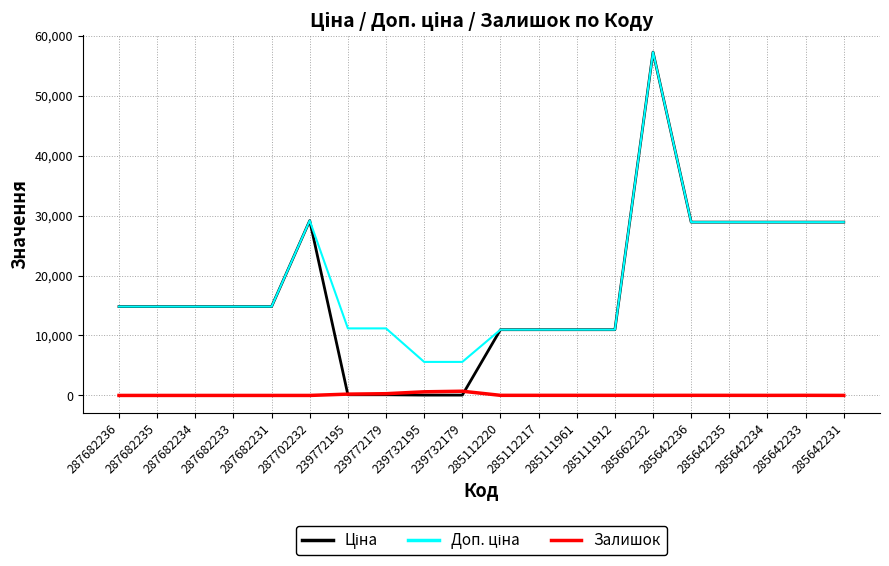

Which label corresponds to the largest value in the chart?

285662232